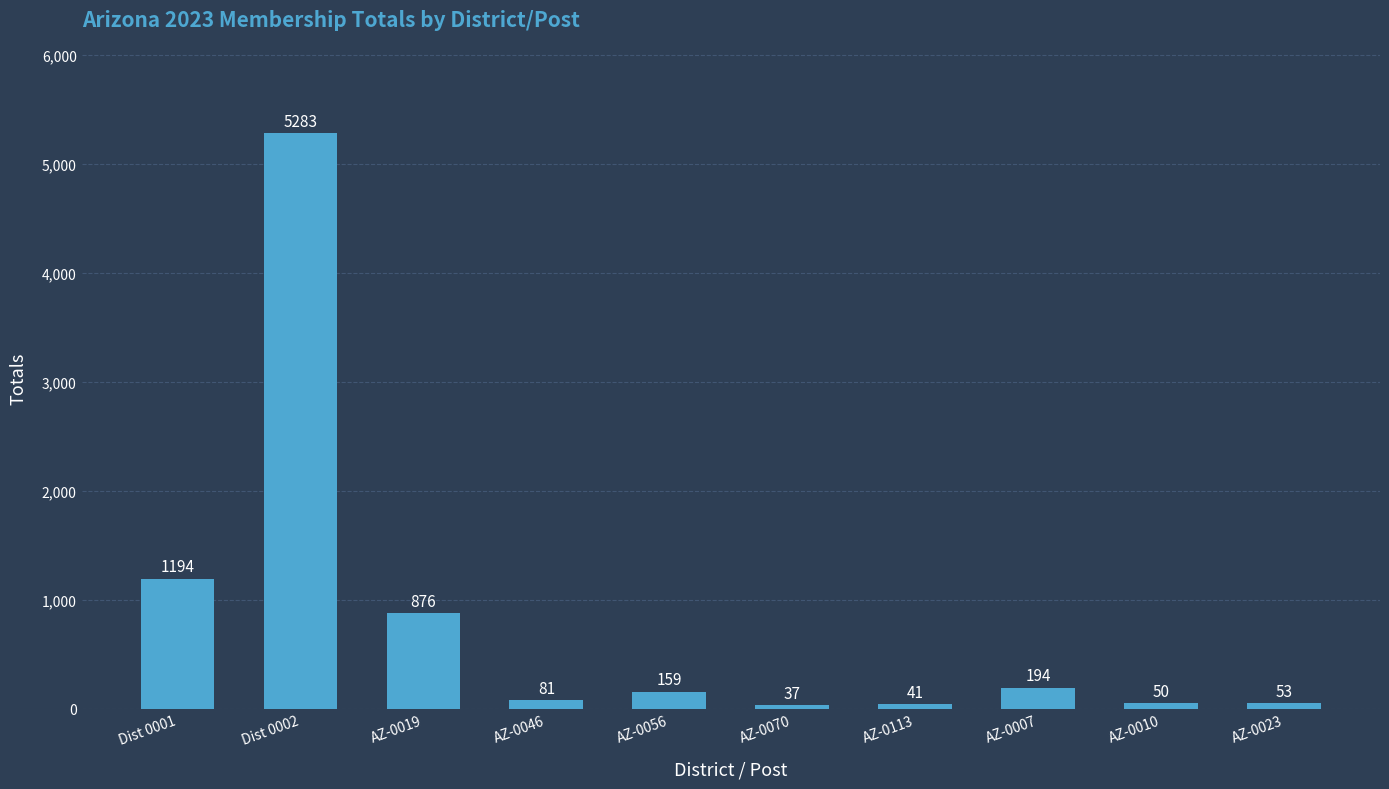

The chart shows a value of 41 at AZ-0113. True or false?

True